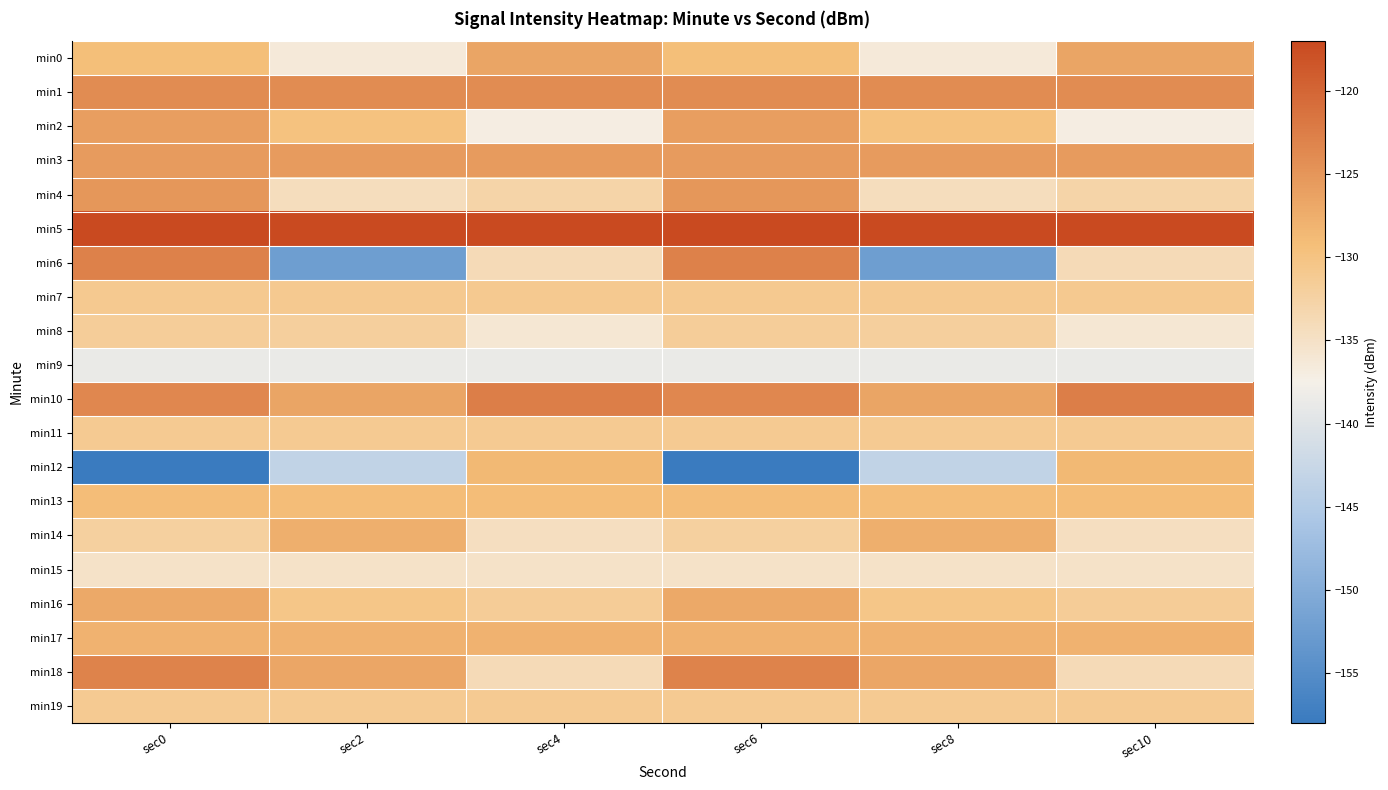

Which series has the widest spread of values?

min12